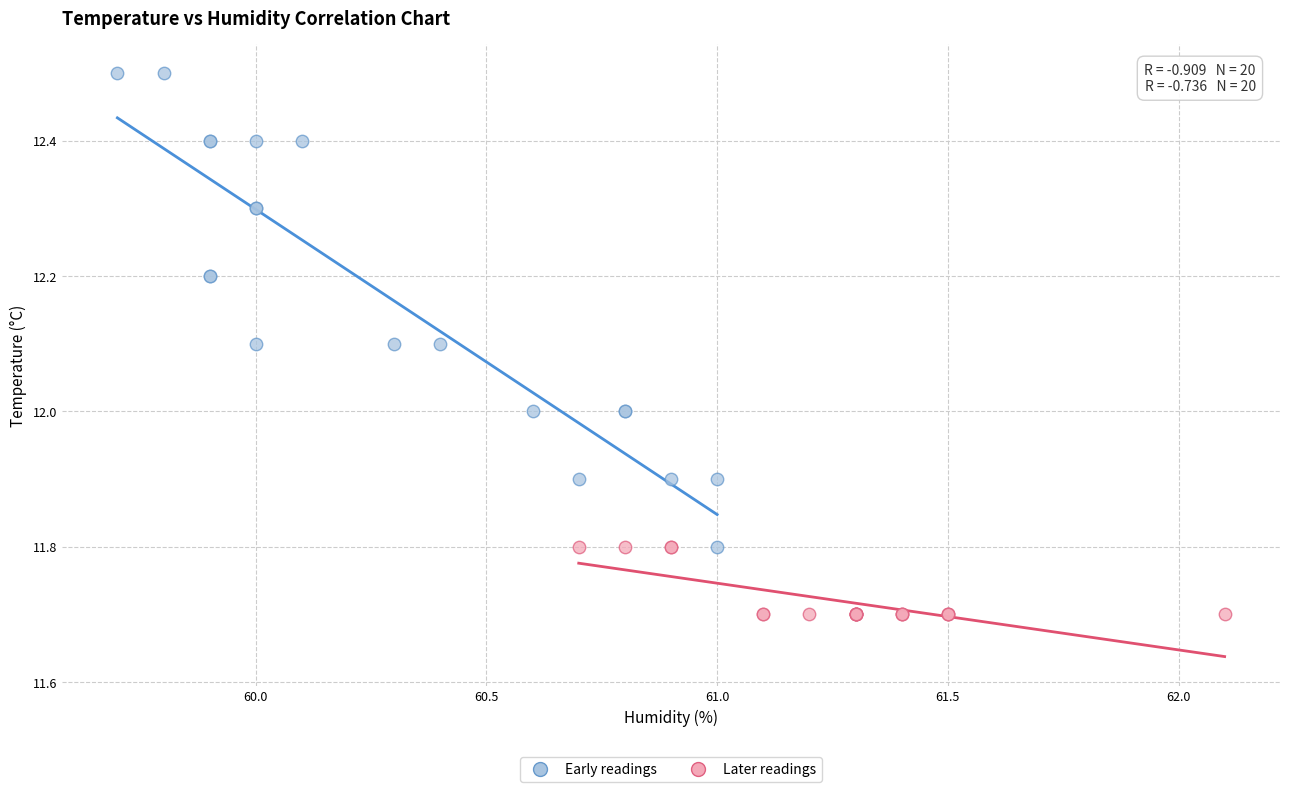

Which series has the widest spread of Y values?

Early readings